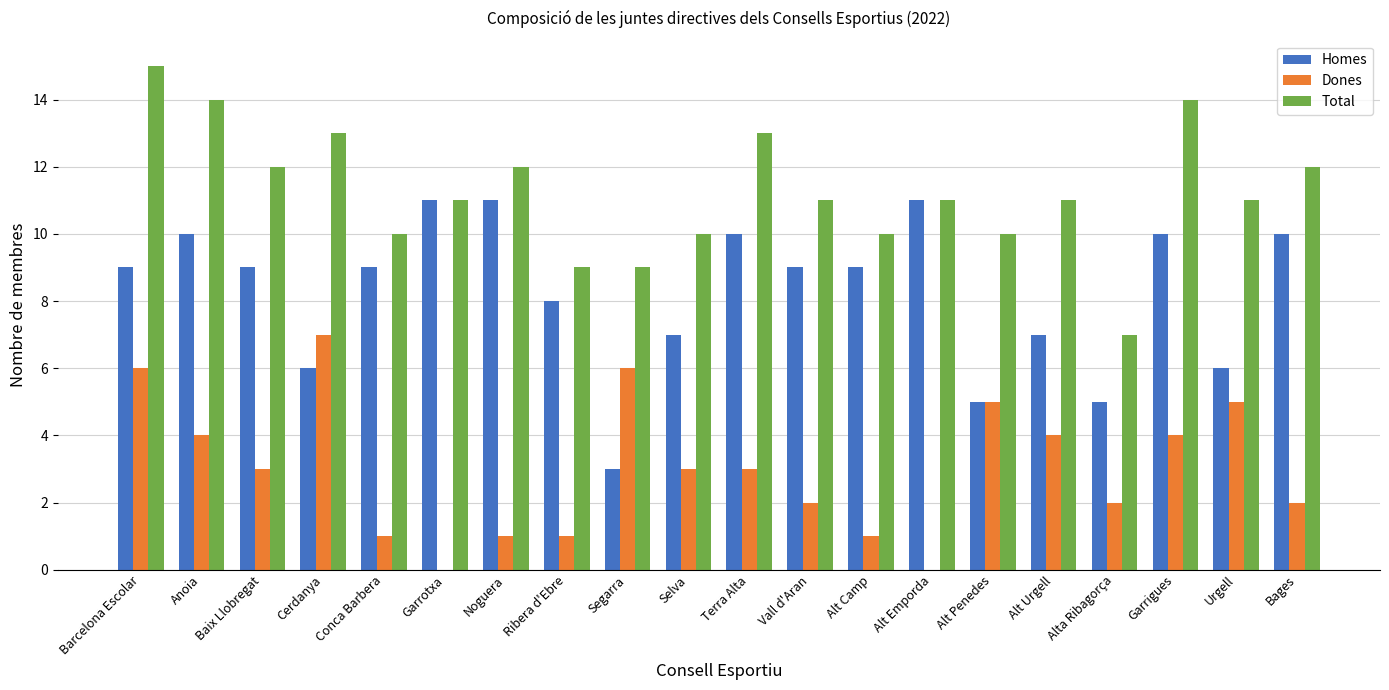

What is the difference between the Dones values at Garrigues and Bages?

2